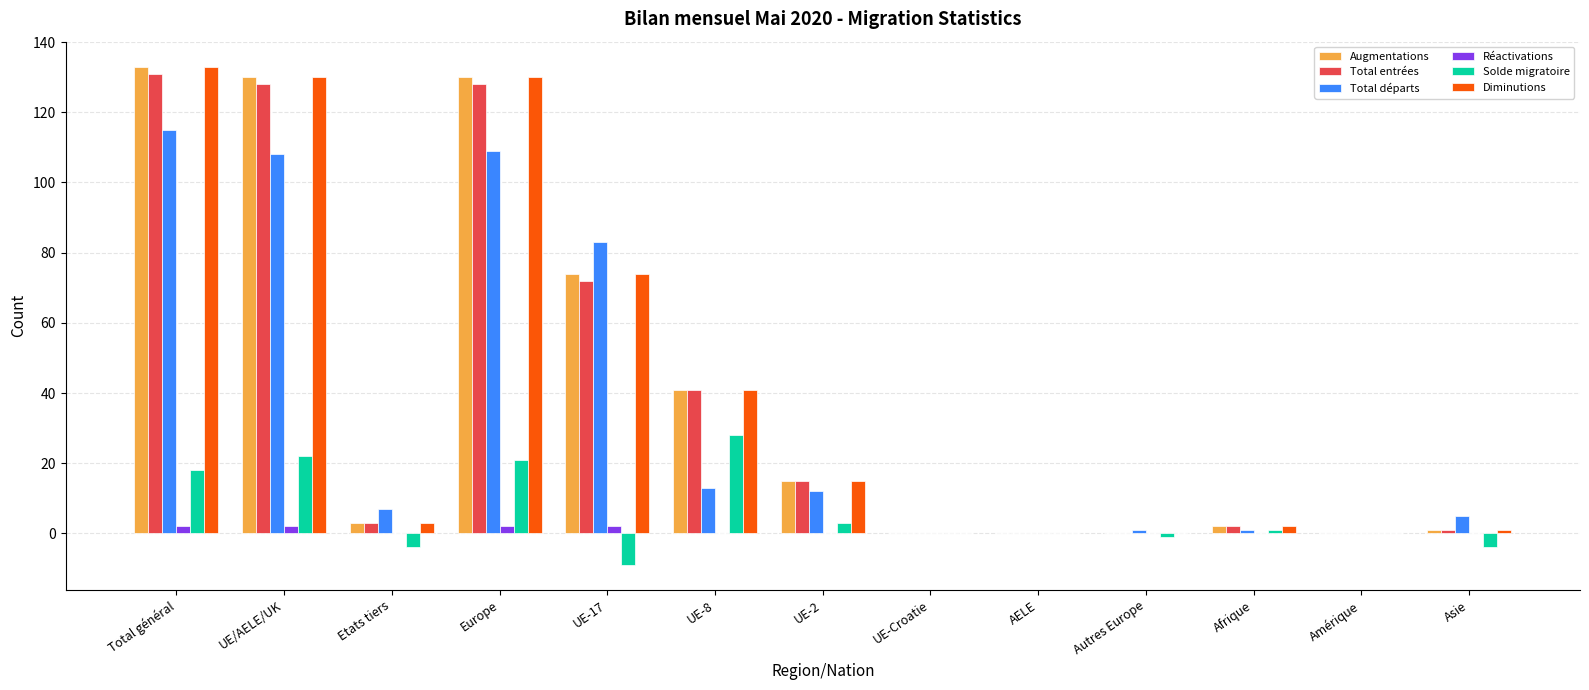

Reading right to left, what are all the values shown in this chart?

Augmentations: Asie=1	Amérique=0	Afrique=2	Autres Europe=0	AELE=0	UE-Croatie=0	UE-2=15	UE-8=41	UE-17=74	Europe=130	Etats tiers=3	UE/AELE/UK=130	Total général=133
Total entrées: Asie=1	Amérique=0	Afrique=2	Autres Europe=0	AELE=0	UE-Croatie=0	UE-2=15	UE-8=41	UE-17=72	Europe=128	Etats tiers=3	UE/AELE/UK=128	Total général=131
Total départs: Asie=5	Amérique=0	Afrique=1	Autres Europe=1	AELE=0	UE-Croatie=0	UE-2=12	UE-8=13	UE-17=83	Europe=109	Etats tiers=7	UE/AELE/UK=108	Total général=115
Réactivations: Asie=0	Amérique=0	Afrique=0	Autres Europe=0	AELE=0	UE-Croatie=0	UE-2=0	UE-8=0	UE-17=2	Europe=2	Etats tiers=0	UE/AELE/UK=2	Total général=2
Solde migratoire: Asie=-4	Amérique=0	Afrique=1	Autres Europe=-1	AELE=0	UE-Croatie=0	UE-2=3	UE-8=28	UE-17=-9	Europe=21	Etats tiers=-4	UE/AELE/UK=22	Total général=18
Diminutions: Asie=1	Amérique=0	Afrique=2	Autres Europe=0	AELE=0	UE-Croatie=0	UE-2=15	UE-8=41	UE-17=74	Europe=130	Etats tiers=3	UE/AELE/UK=130	Total général=133